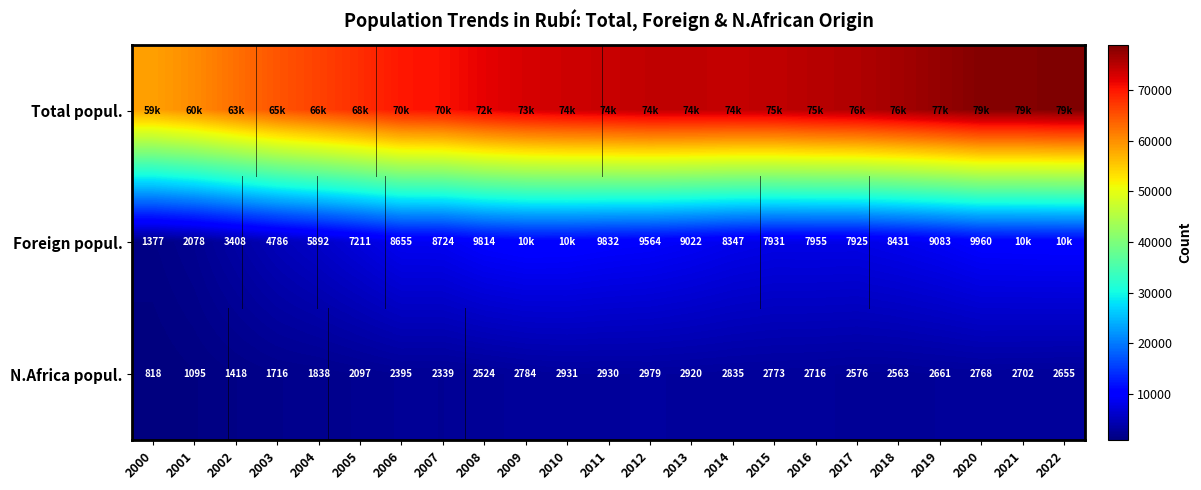

Rank the categories by N.Africa popul. value from lowest to highest.

2000, 2001, 2002, 2003, 2004, 2005, 2007, 2006, 2008, 2018, 2017, 2022, 2019, 2021, 2016, 2020, 2015, 2009, 2014, 2013, 2011, 2010, 2012